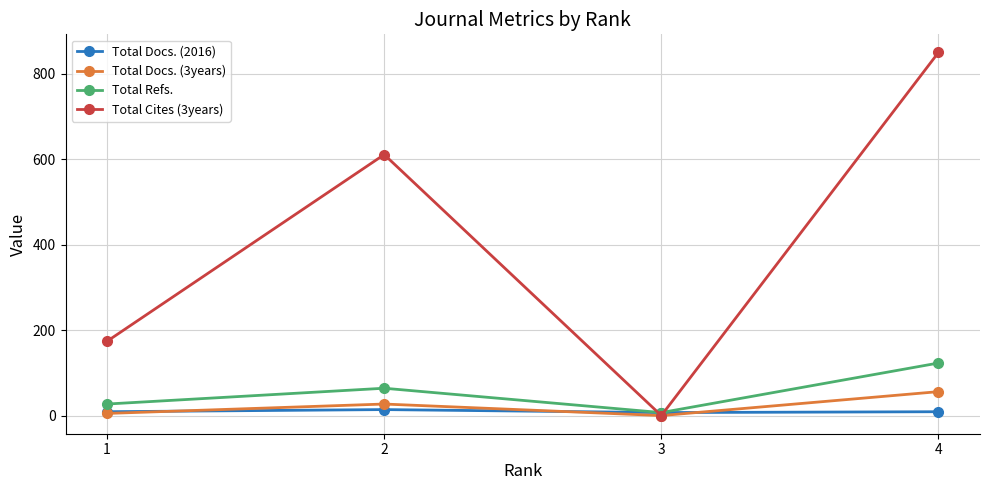

Is the value of Total Docs. (2016) at 3 greater than the value of Total Docs. (3years) at 2?

No